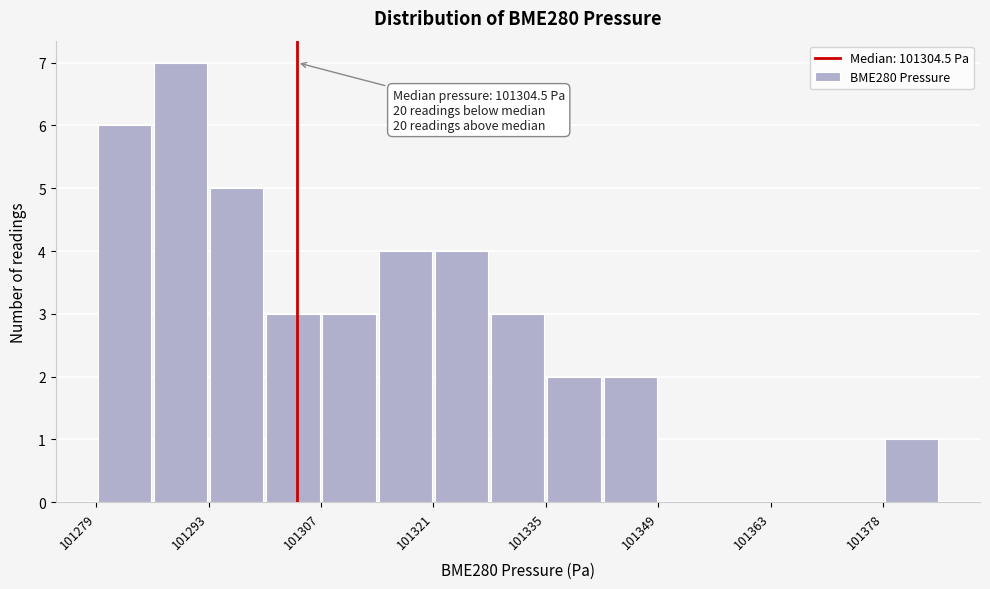

Around what value on the x-axis is the tallest bar? Give the approximate position of its centre, as read against the axis.

101290